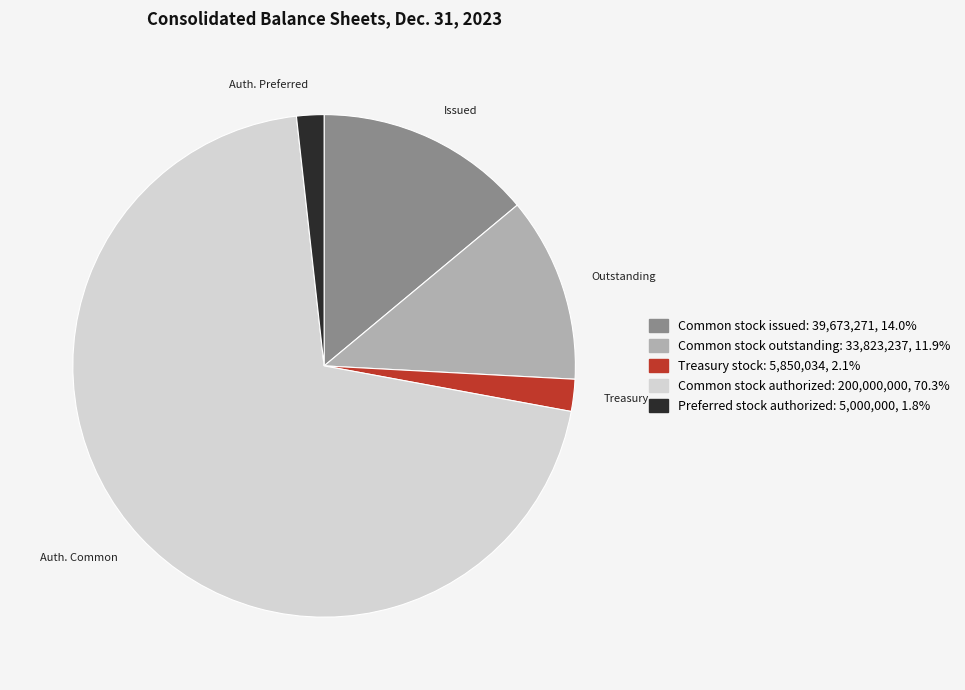

Combined, do Common stock outstanding and Treasury stock account for over 50%?

No